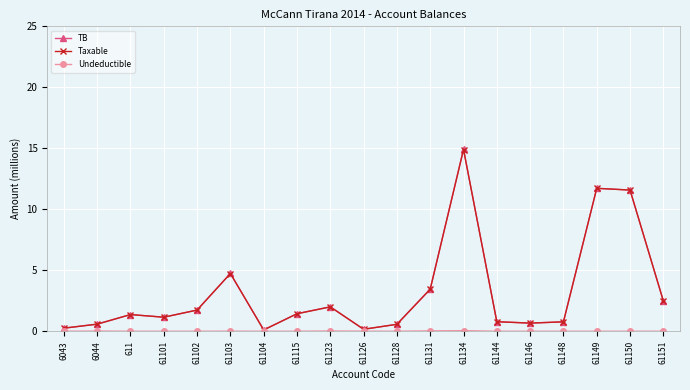

The value of TB at 61103 is 4.7. True or false?

True